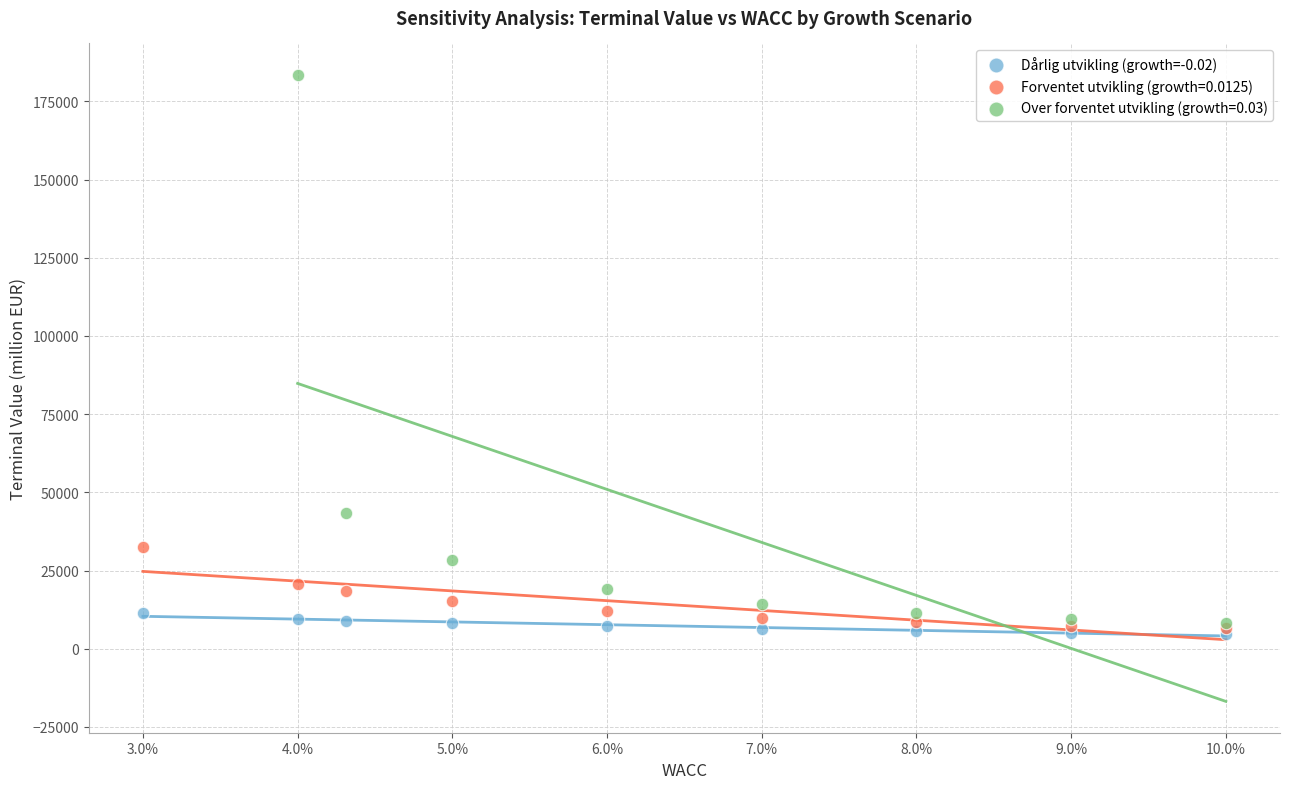

Which series has the largest Y range (max minus min)?

Over forventet utvikling (growth=0.03)